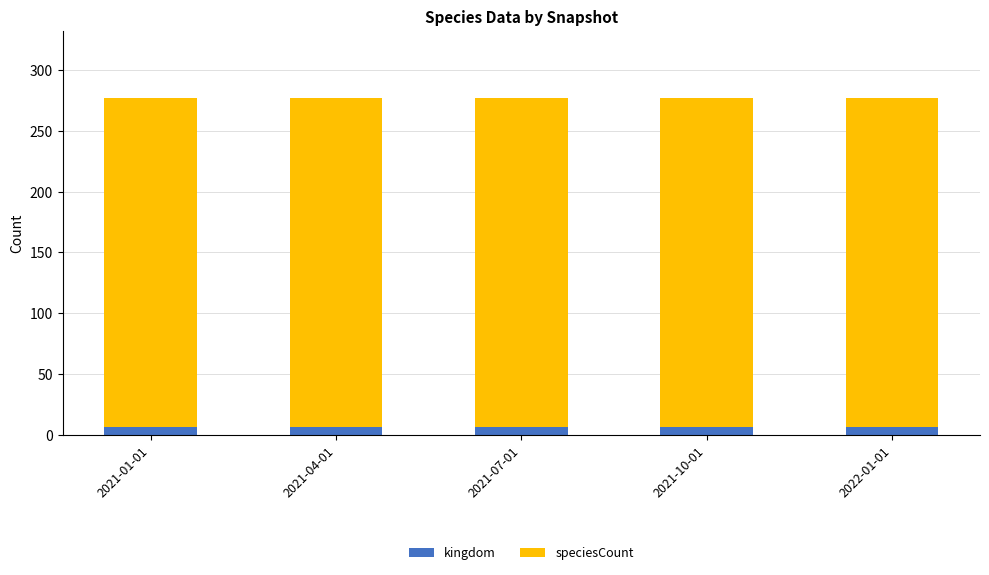

What are all the series names shown in the legend?

kingdom, speciesCount